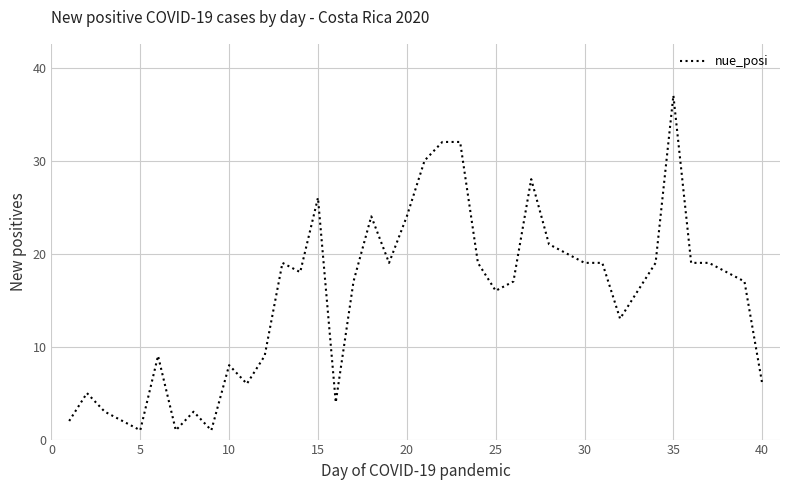

What is the greatest value displayed?

37